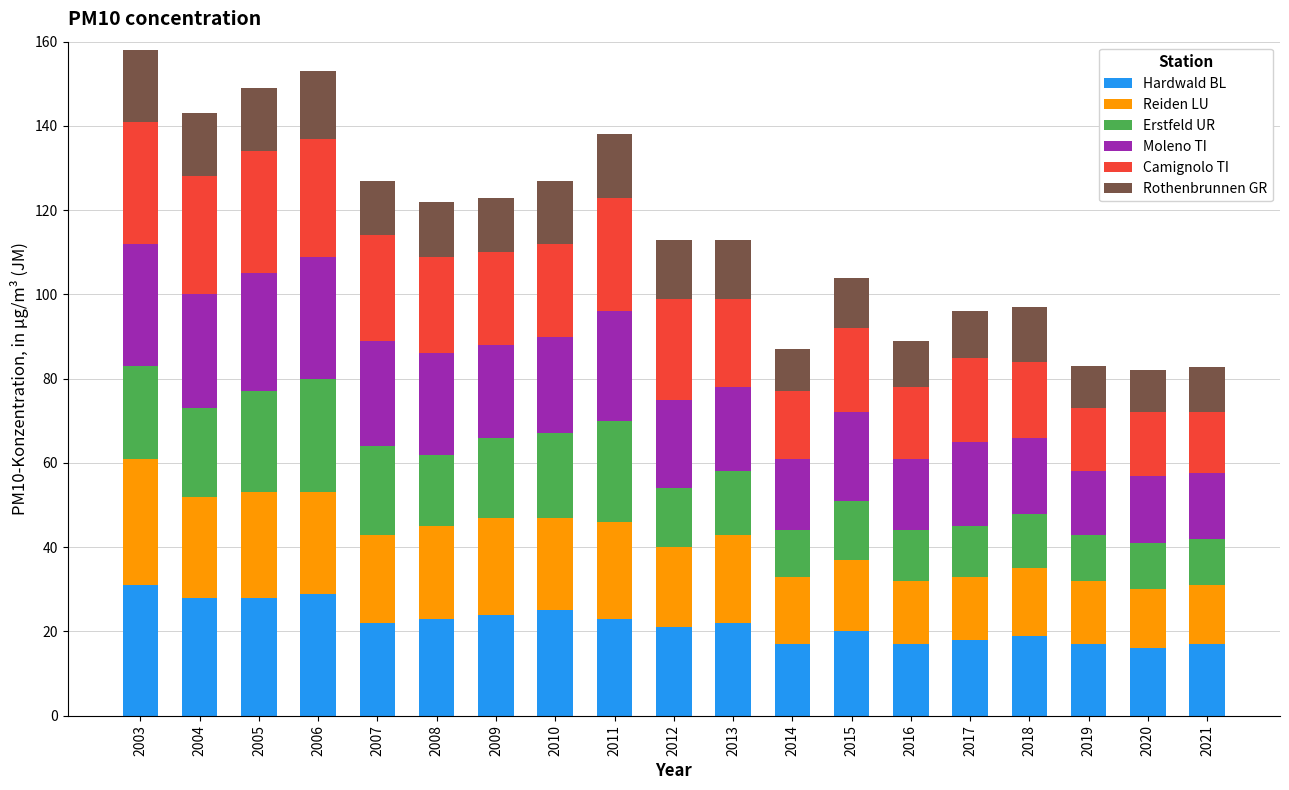

True or false: Hardwald BL has a value of 29.2 at 2016.

False